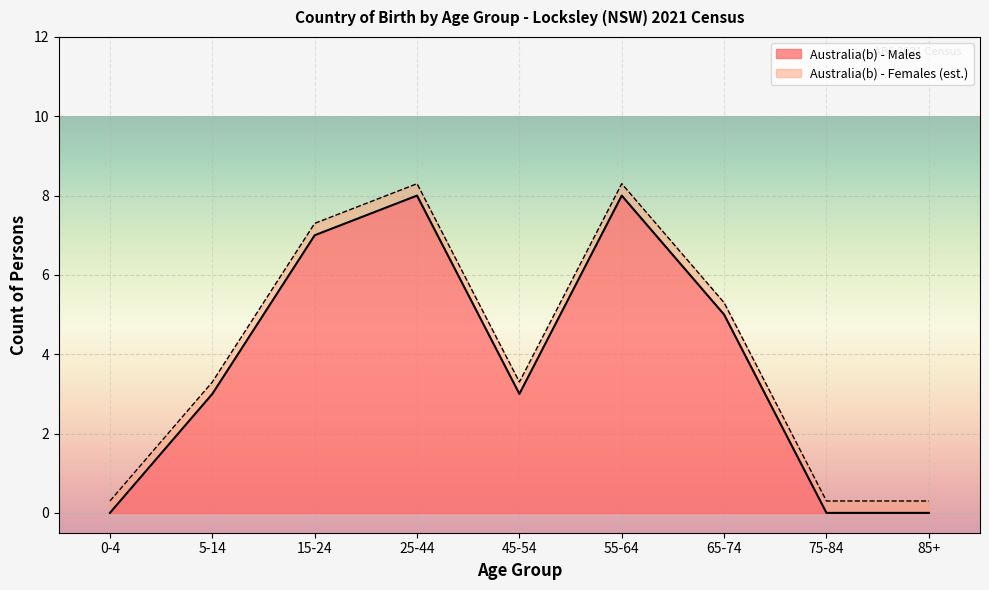

What is the total value across all series at 55-64?

8.3